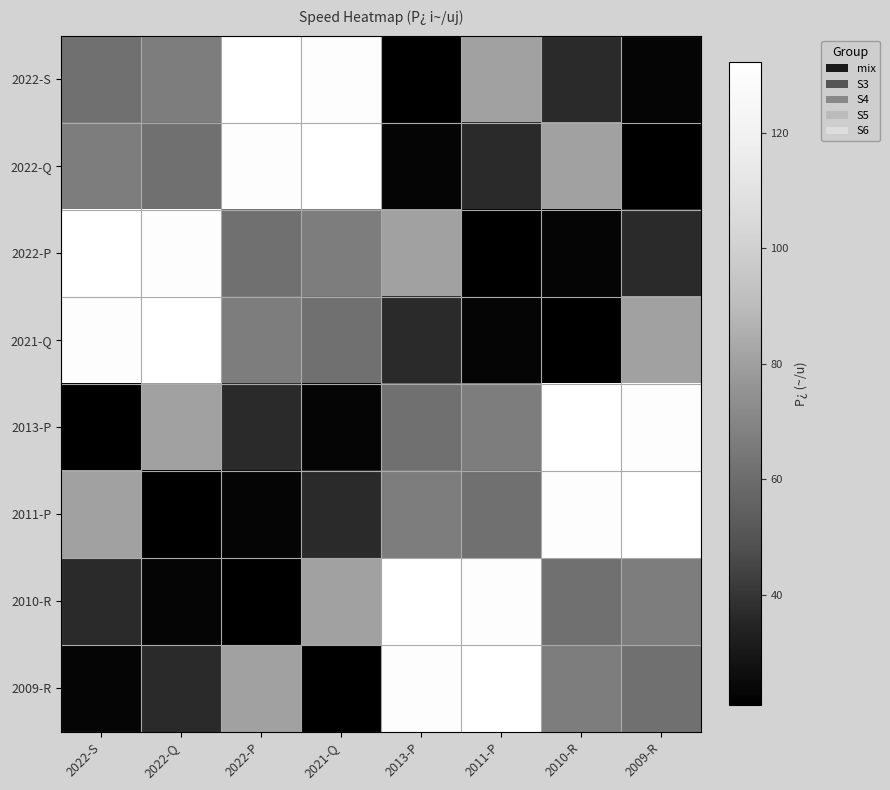

At how many categories does at least one series exceed 112?

8